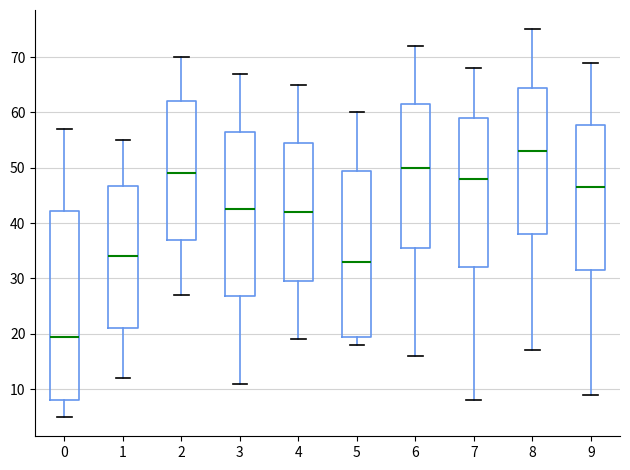

Which box's median line is the lowest?

0